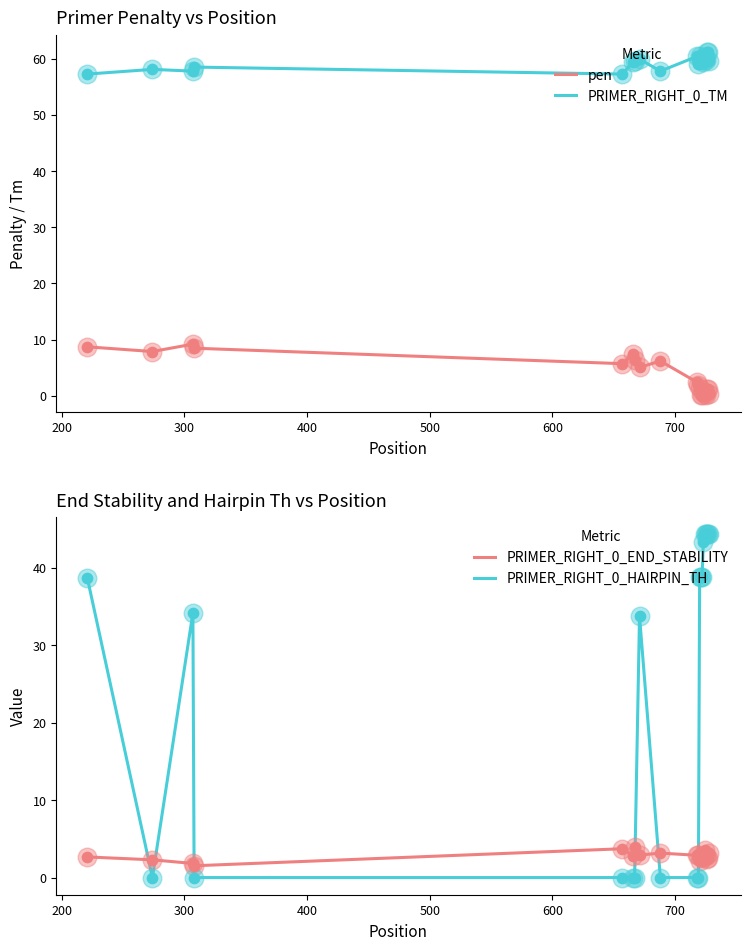

What is the lowest value of the PRIMER_RIGHT_0_TM series?

57.3